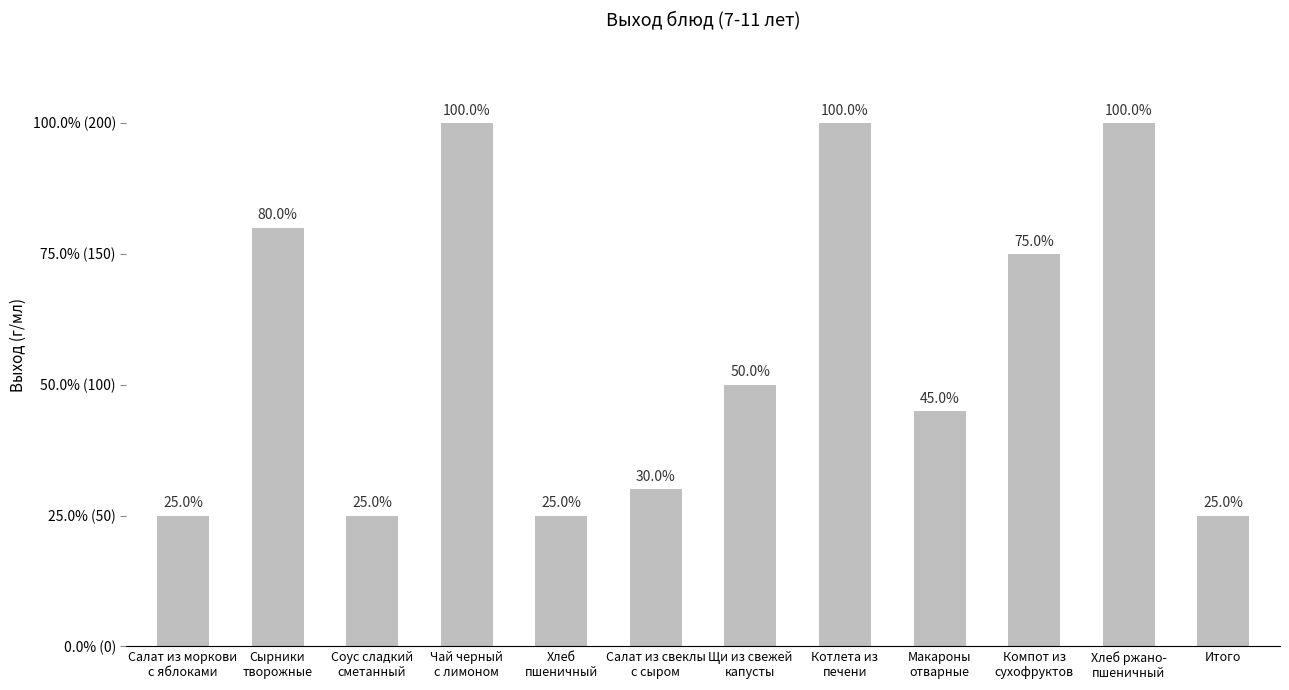

Does the chart contain any negative values?

No